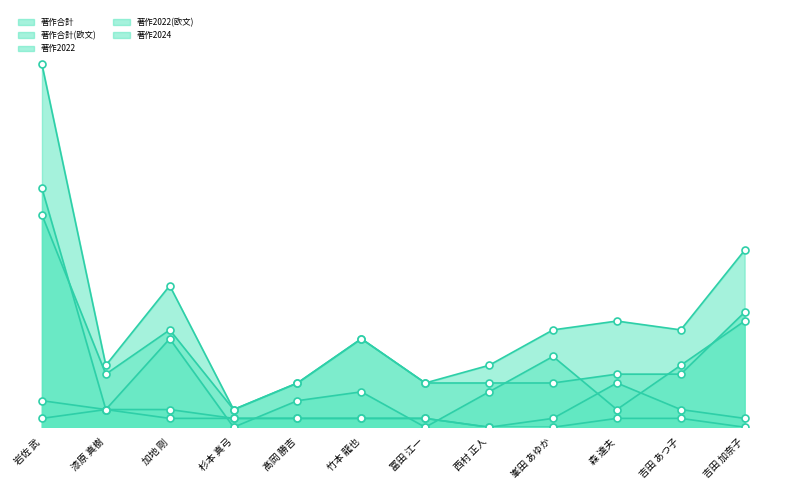

What position from the left is 漆原 真樹?

2